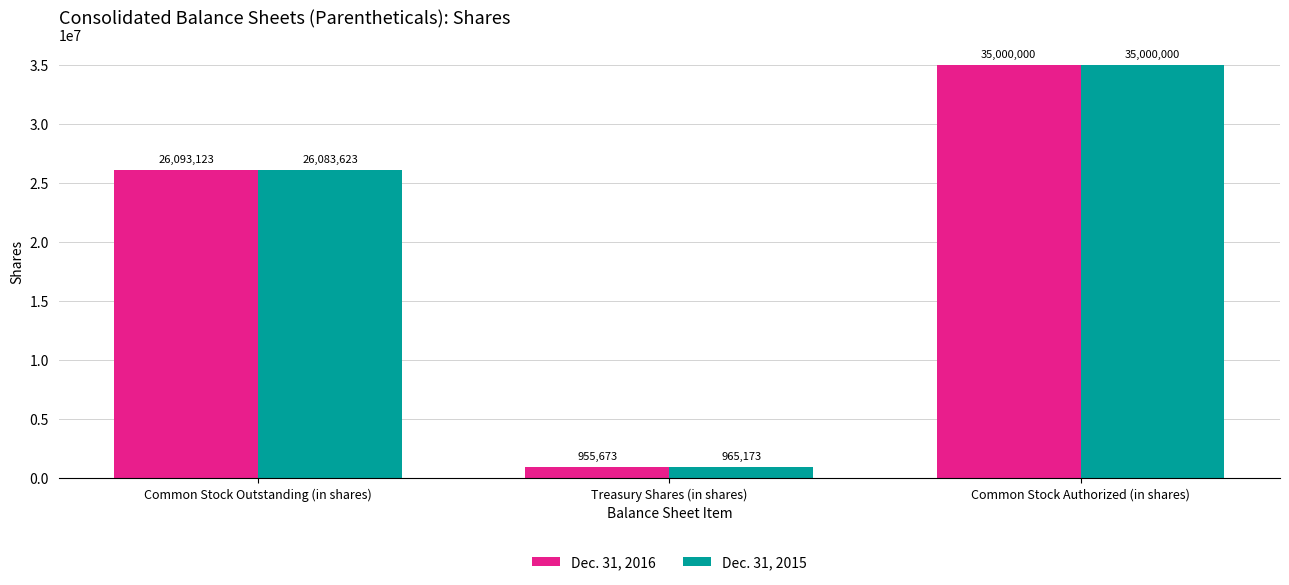

What is the difference between the Dec. 31, 2015 values at Common Stock Authorized (in shares) and Treasury Shares (in shares)?

34034827